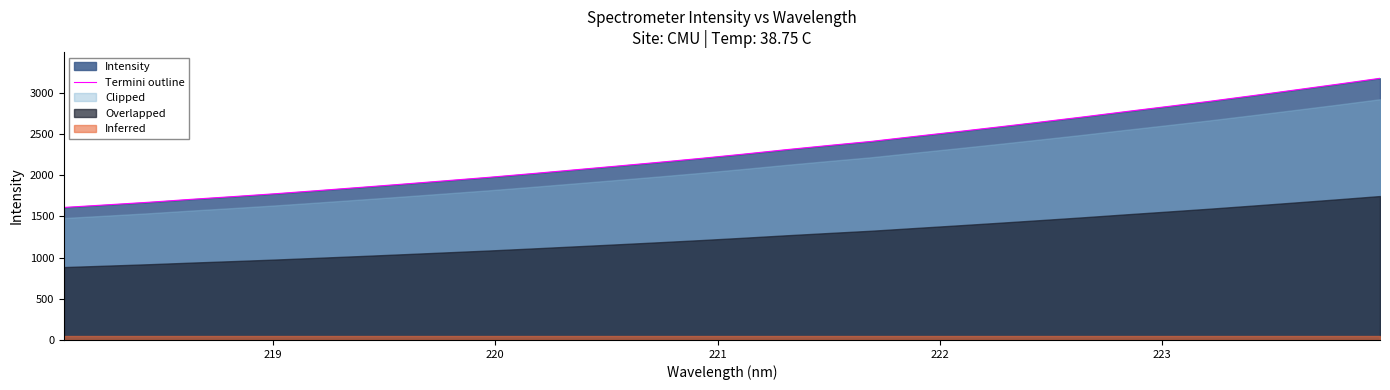

Is it true that the value at 18 is 3714.2?

False